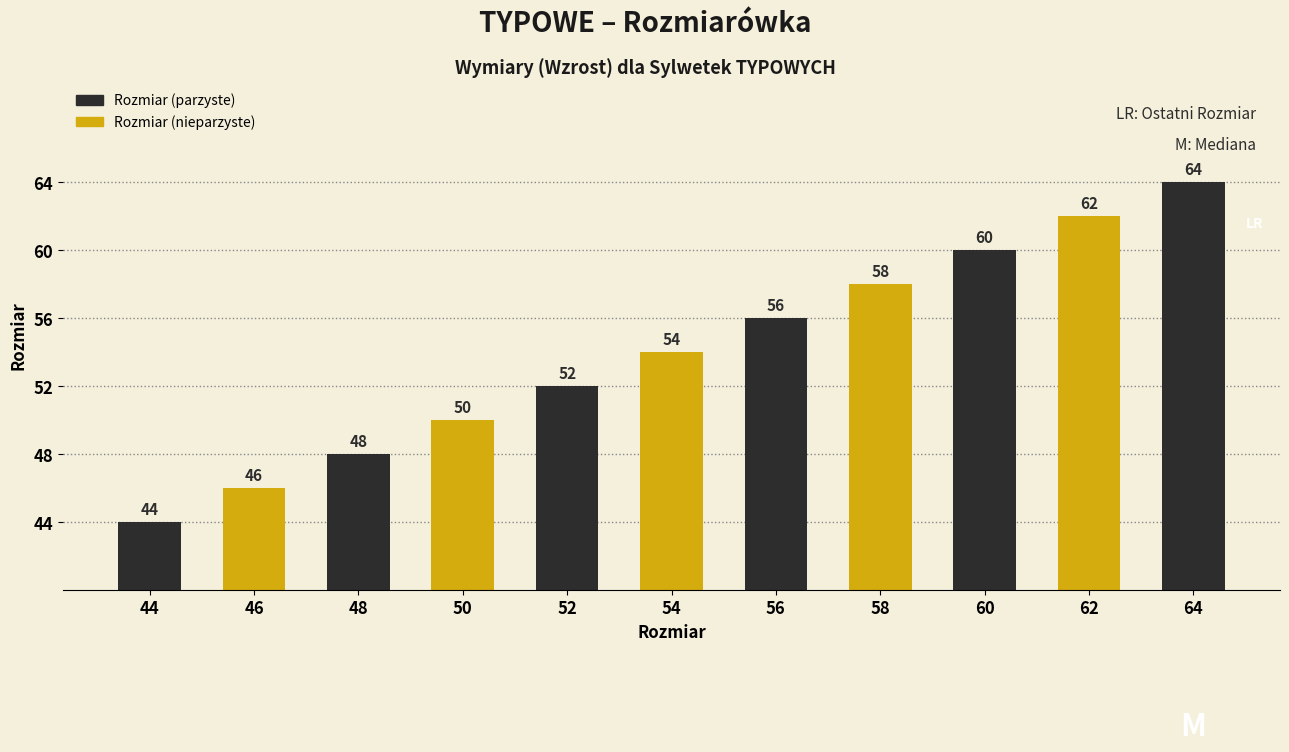

What is the minimum value shown in the chart?

44